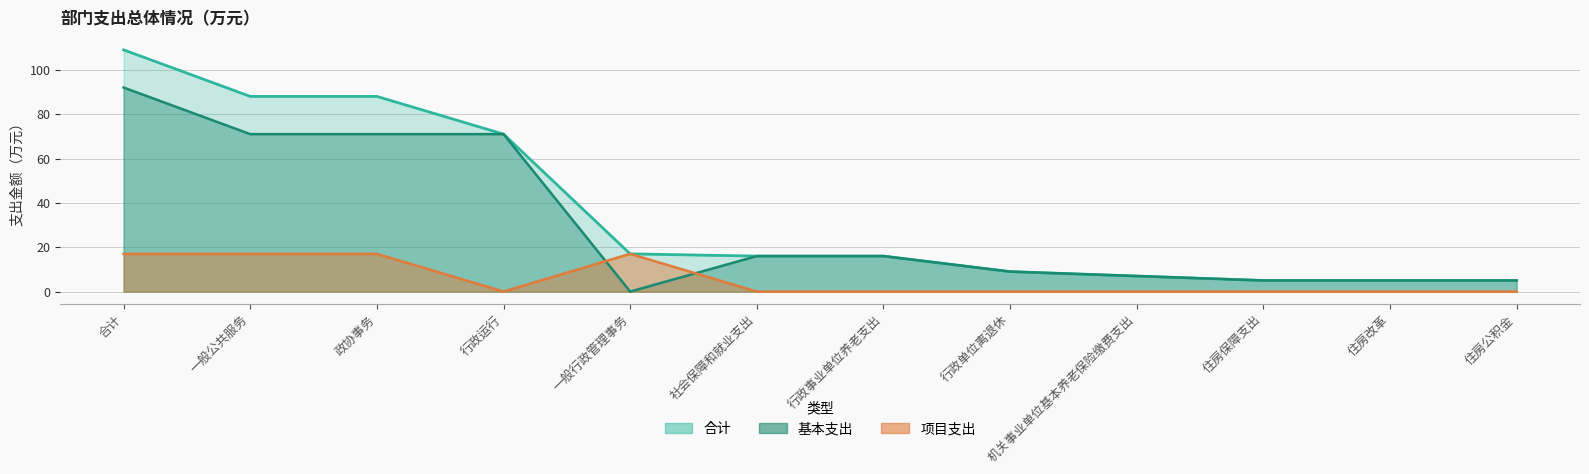

Is it true that 合计 equals 7 at 机关事业单位基本养老保险缴费支出?

True